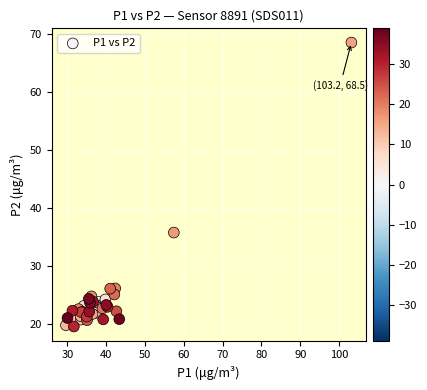

What Y value in the scatter plot is closest to 43?

35.7